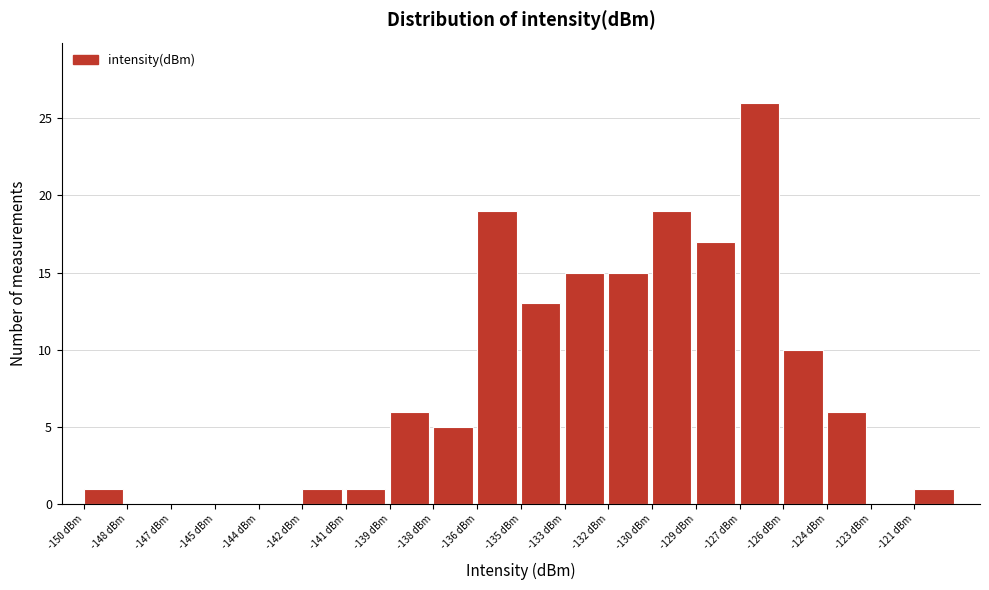

Reading right to left, what are all the values shown in this chart?

-121 dBm=1	-123 dBm=0	-124 dBm=6	-126 dBm=10	-127 dBm=26	-129 dBm=17	-130 dBm=19	-132 dBm=15	-133 dBm=15	-135 dBm=13	-136 dBm=19	-138 dBm=5	-139 dBm=6	-141 dBm=1	-142 dBm=1	-144 dBm=0	-145 dBm=0	-147 dBm=0	-148 dBm=0	-150 dBm=1